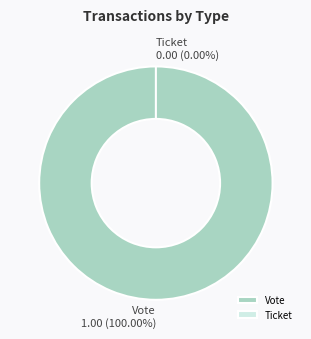

Which category has the biggest portion of the pie?

Vote